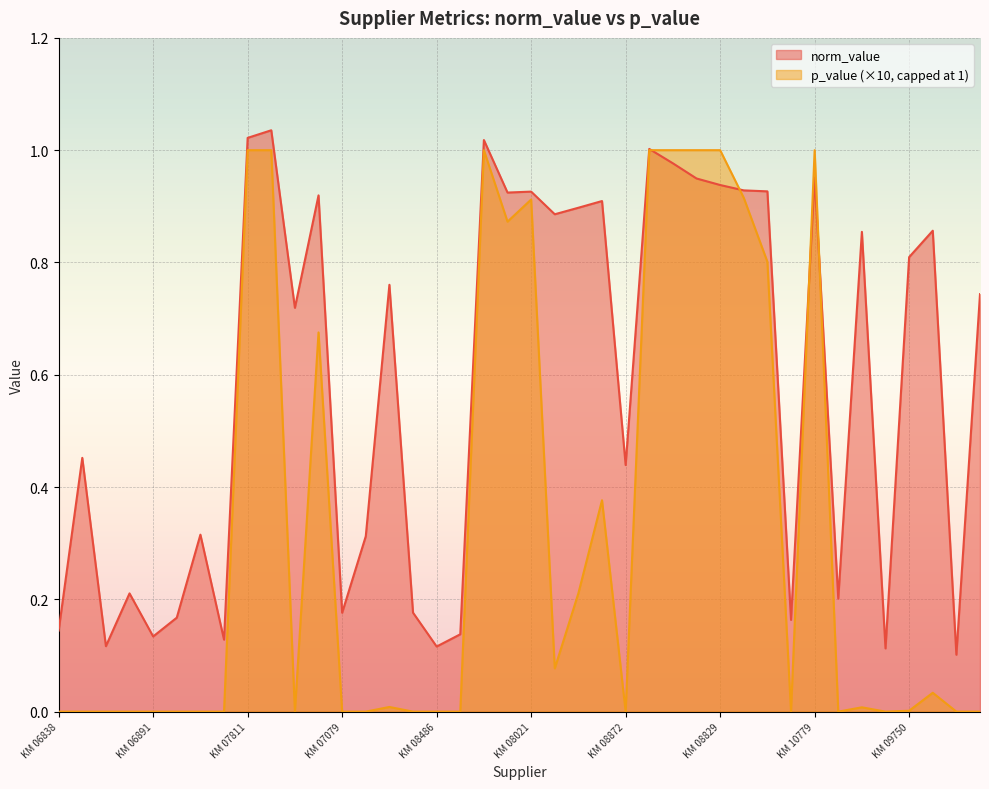

Where is the first local minimum?

KM 06897